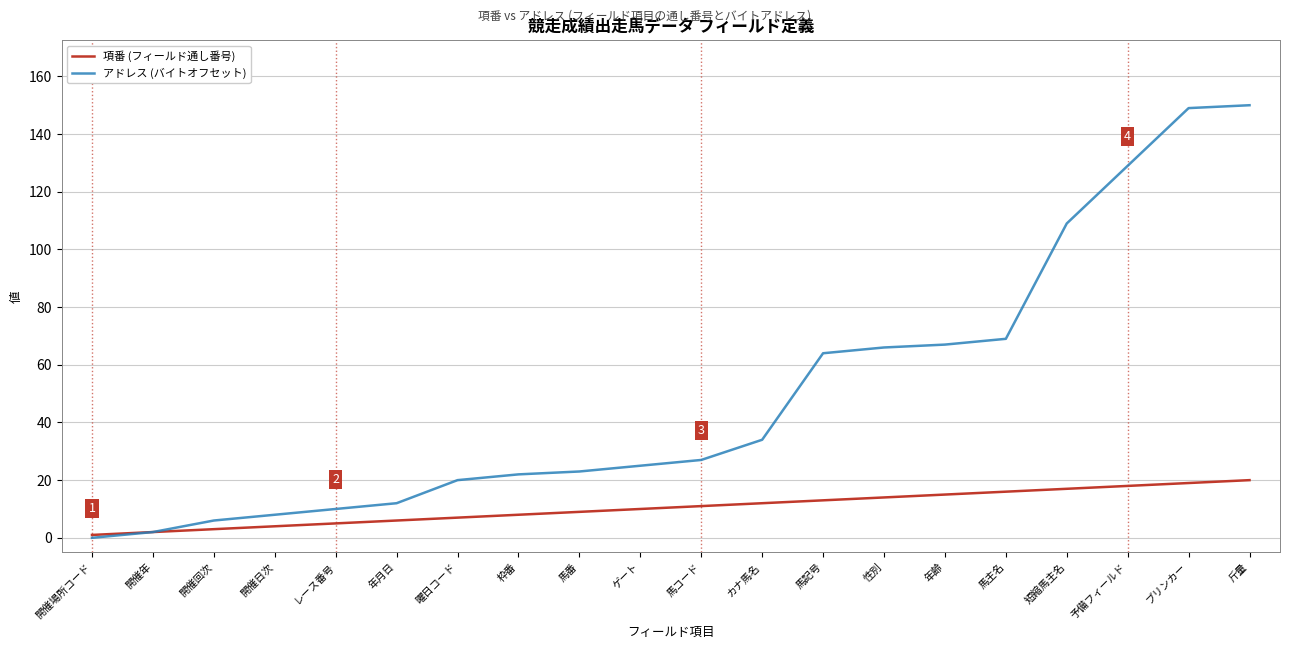

Is the value of アドレス (バイトオフセット) at 枠番 greater than the value of 項番 (フィールド通し番号) at ゲート?

Yes